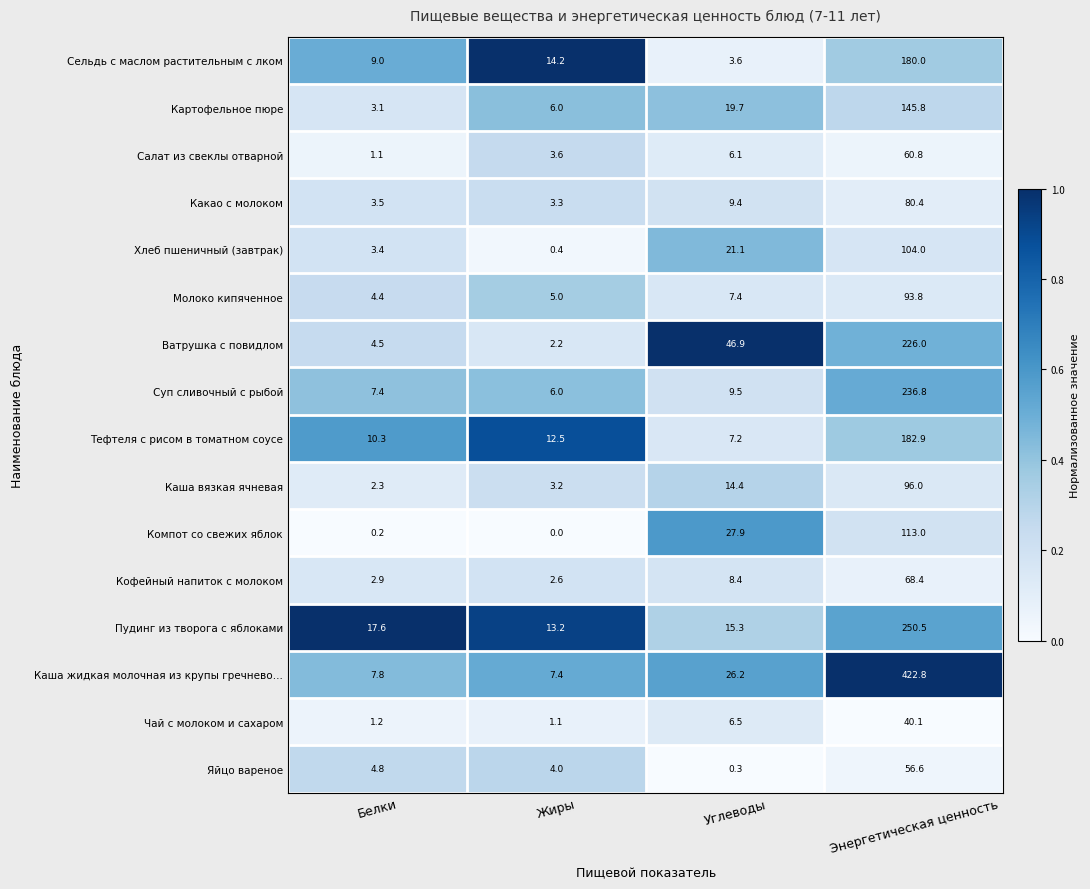

What is the difference between the maximum and second lowest values in the Яйцо вареное series?

52.6